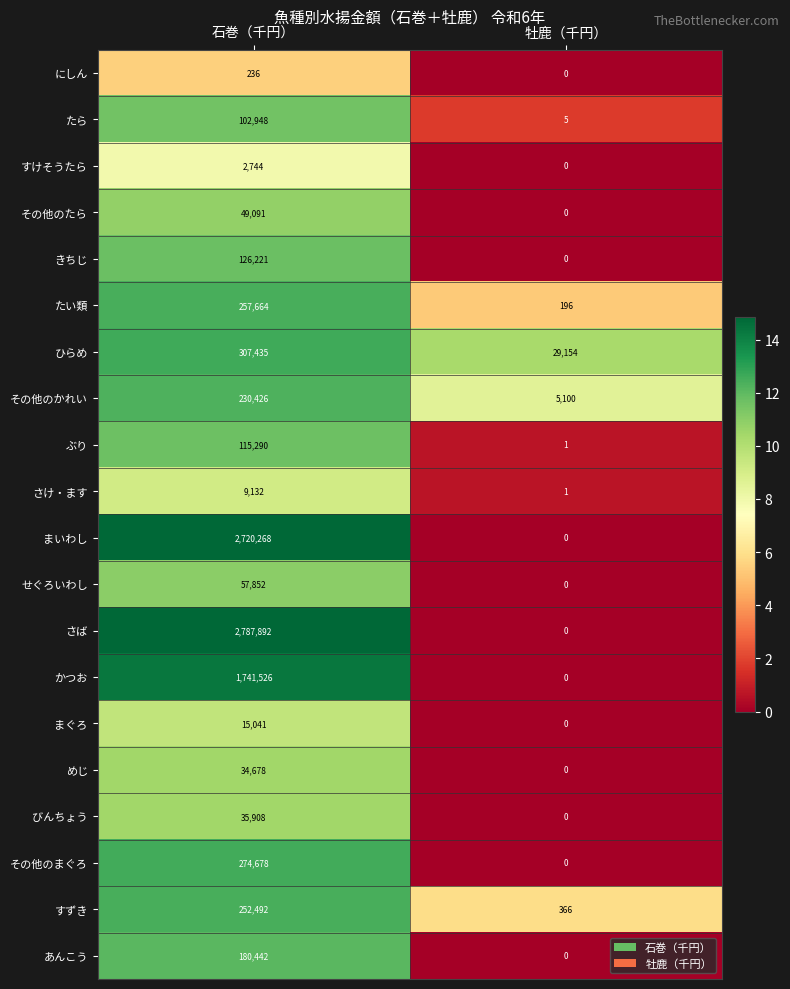

At 石巻（千円）, list the series in order from largest to smallest.

さば, まいわし, かつお, ひらめ, その他のまぐろ, たい類, すずき, その他のかれい, あんこう, きちじ, ぶり, たら, せぐろいわし, その他のたら, びんちょう, めじ, まぐろ, さけ・ます, すけそうたら, にしん